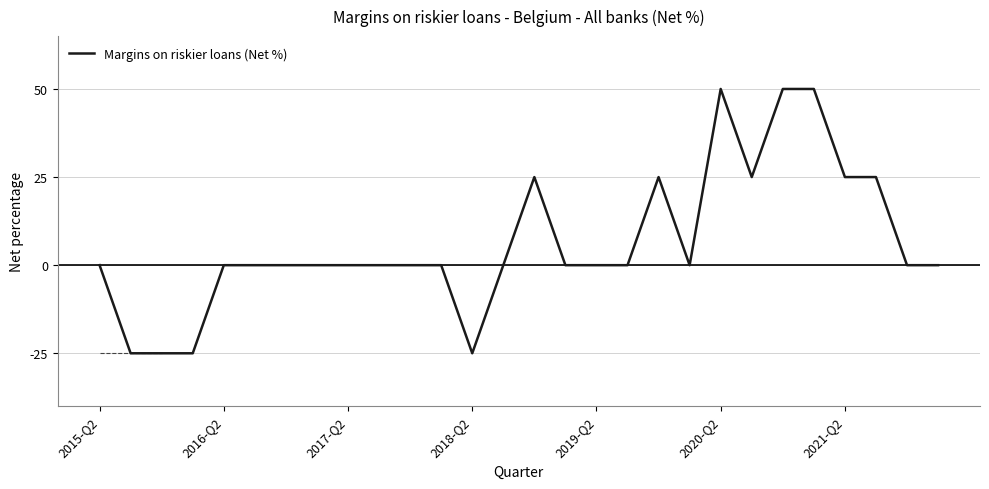

What is the maximum value shown in the chart?

50